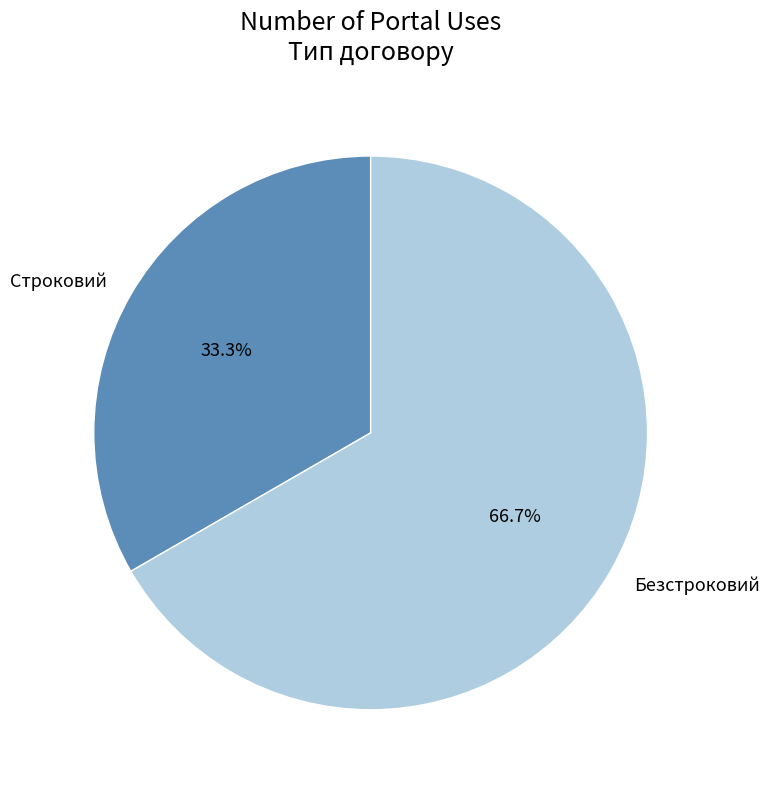

What is the majority slice?

Безстроковий